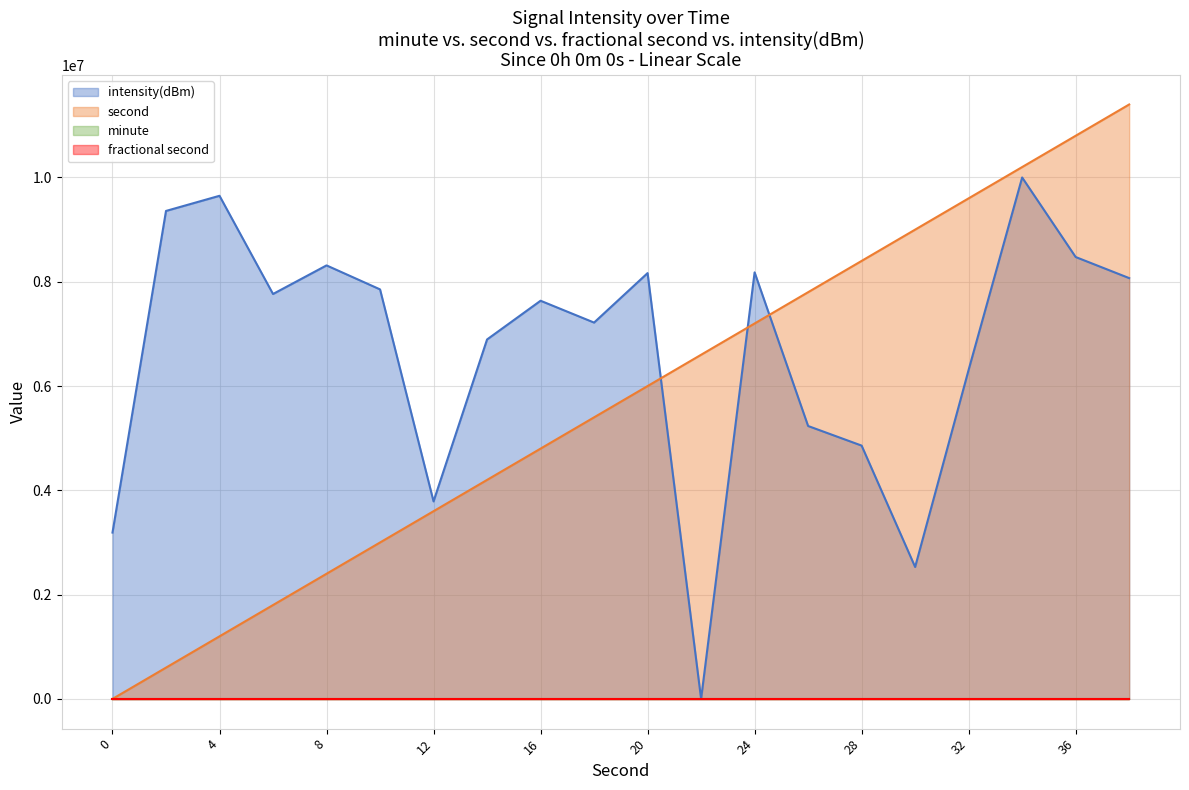

What is the value of the intensity(dBm) point at the 7th from the left?

3787999.5